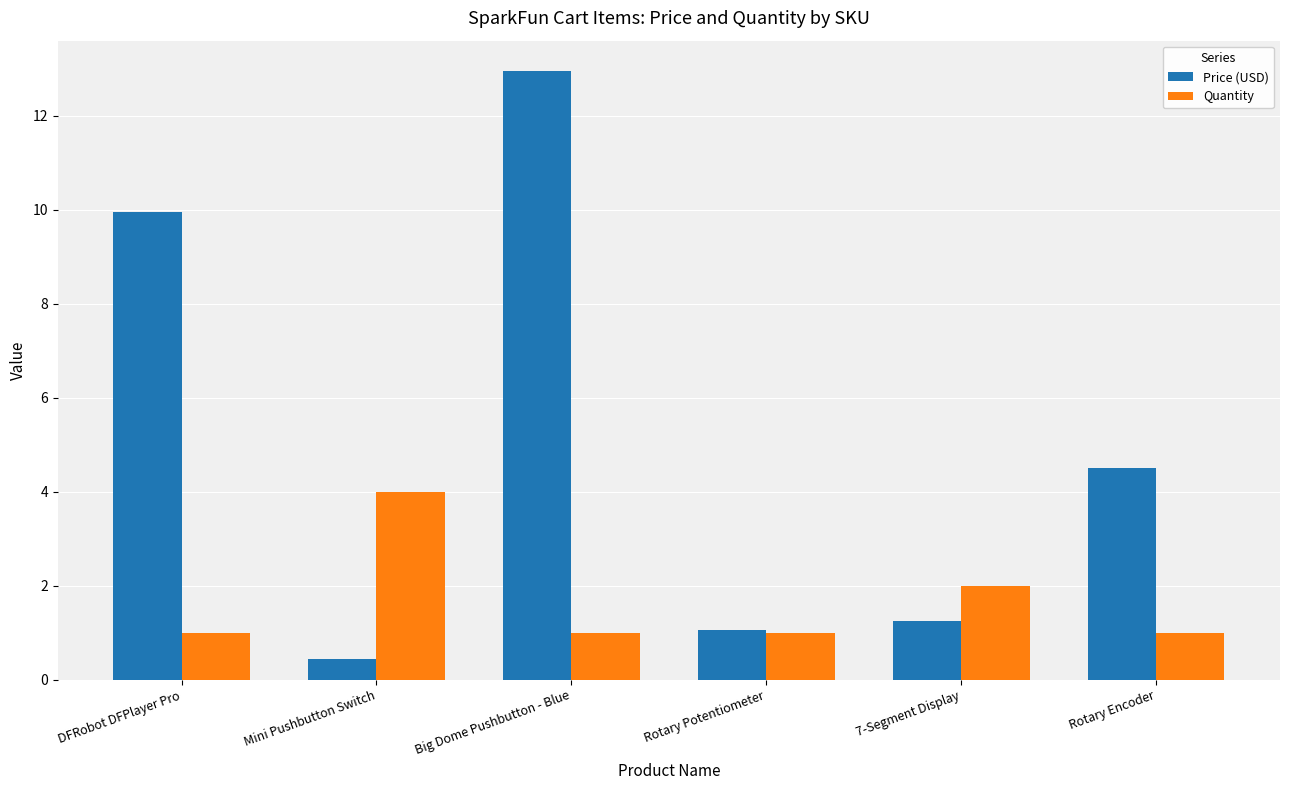

What is the average value of the Price (USD) series?

5.0